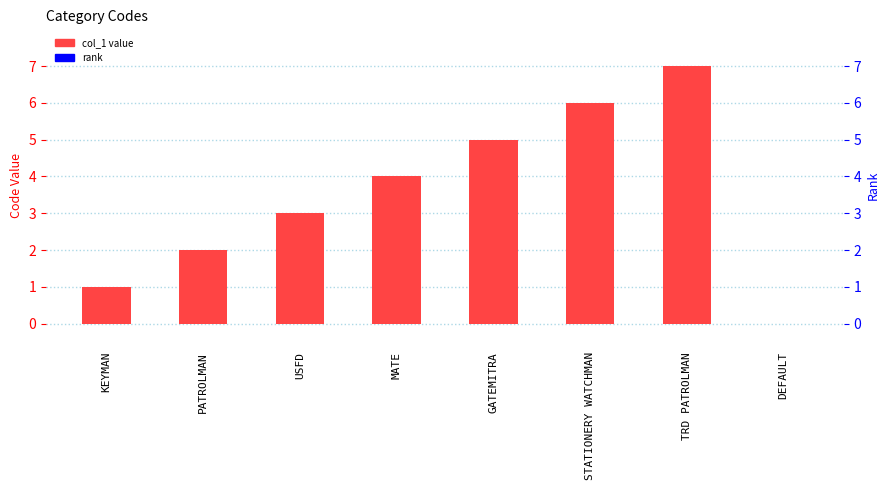

At which category does the chart reach its minimum across all series?

DEFAULT